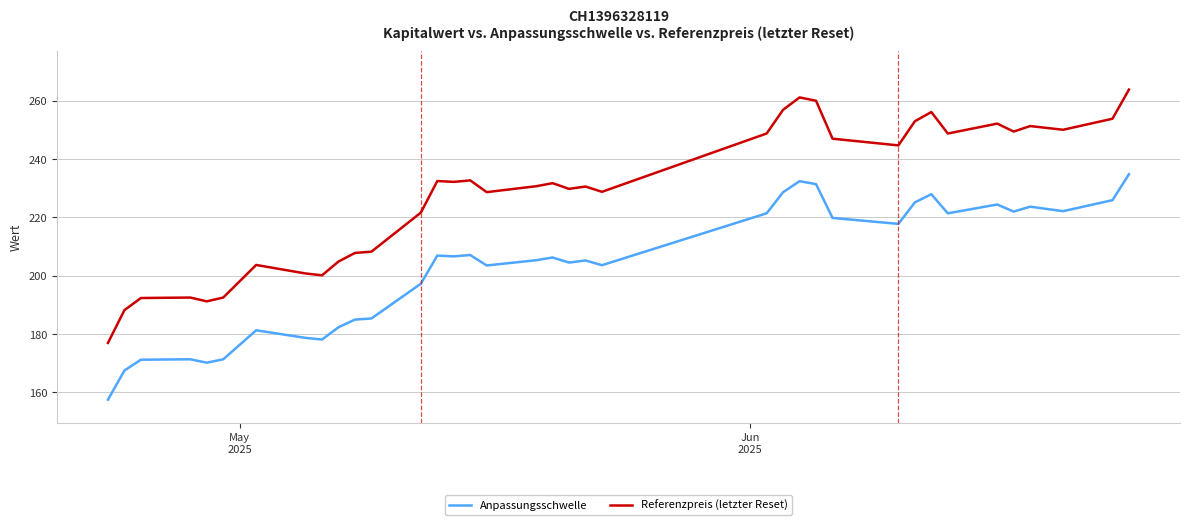

Which series has the largest total across all categories?

Referenzpreis (letzter Reset)